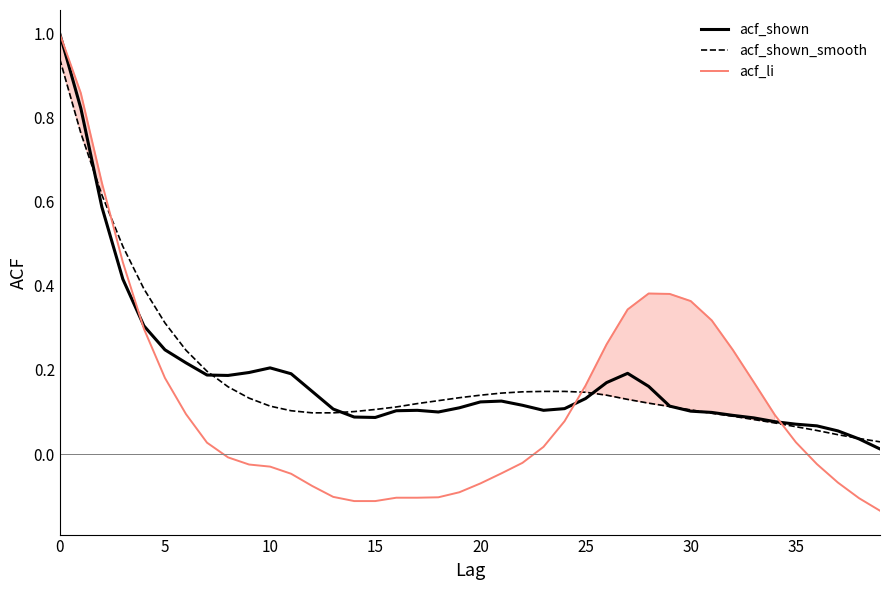

What is the maximum value shown in the chart?

1.0